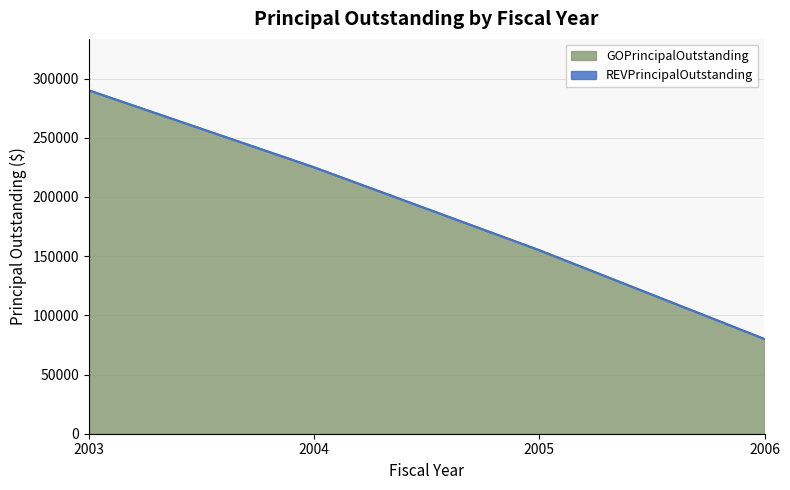

Which label corresponds to the largest value in the chart?

2003